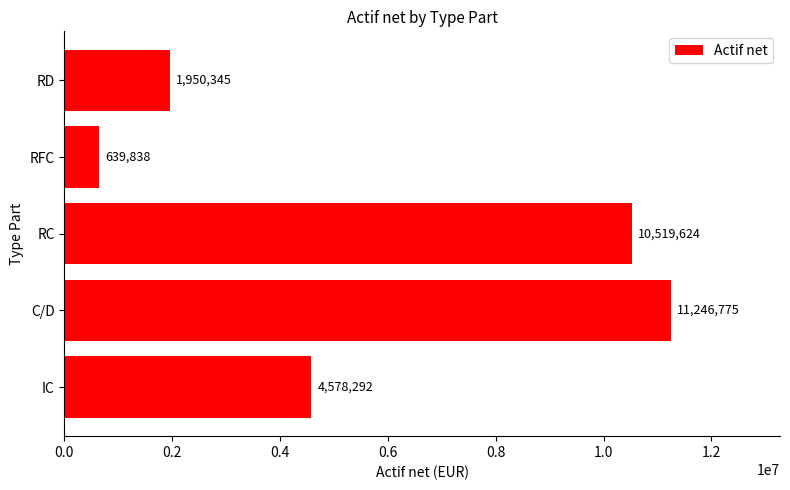

Does the chart contain stacked bars?

No